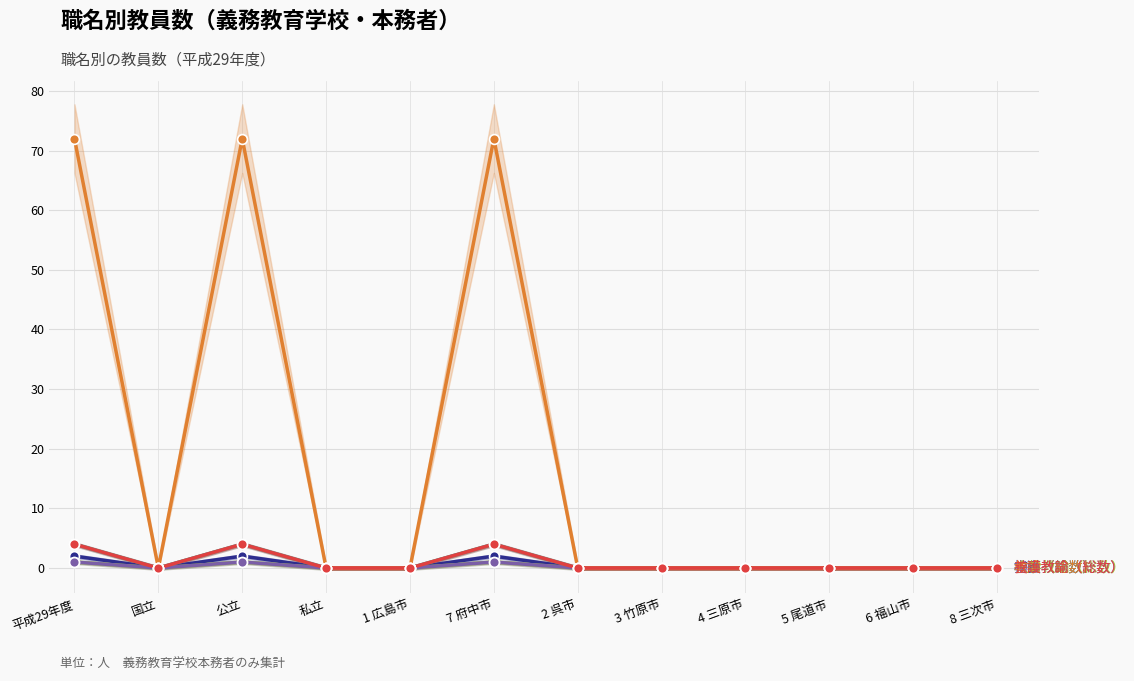

Which series contains the highest Y value?

教諭（総数）